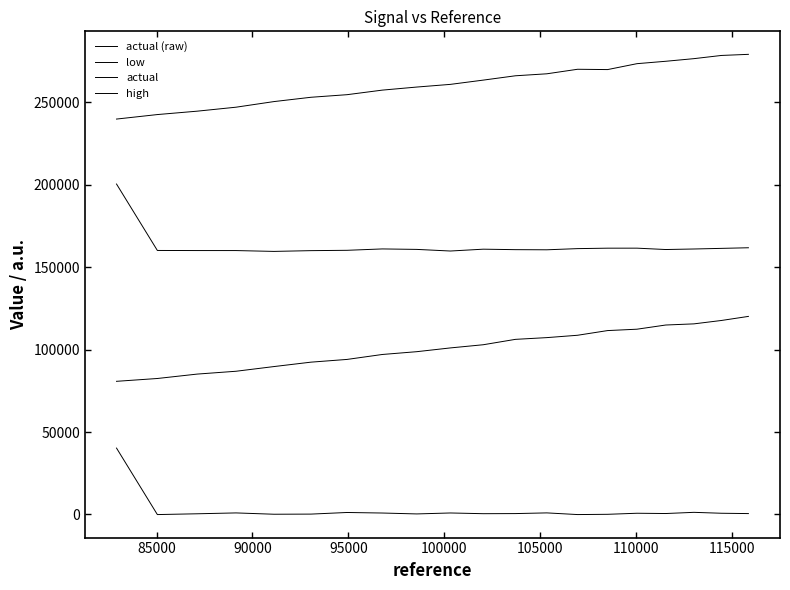

True or false: high and low intersect in this chart.

False